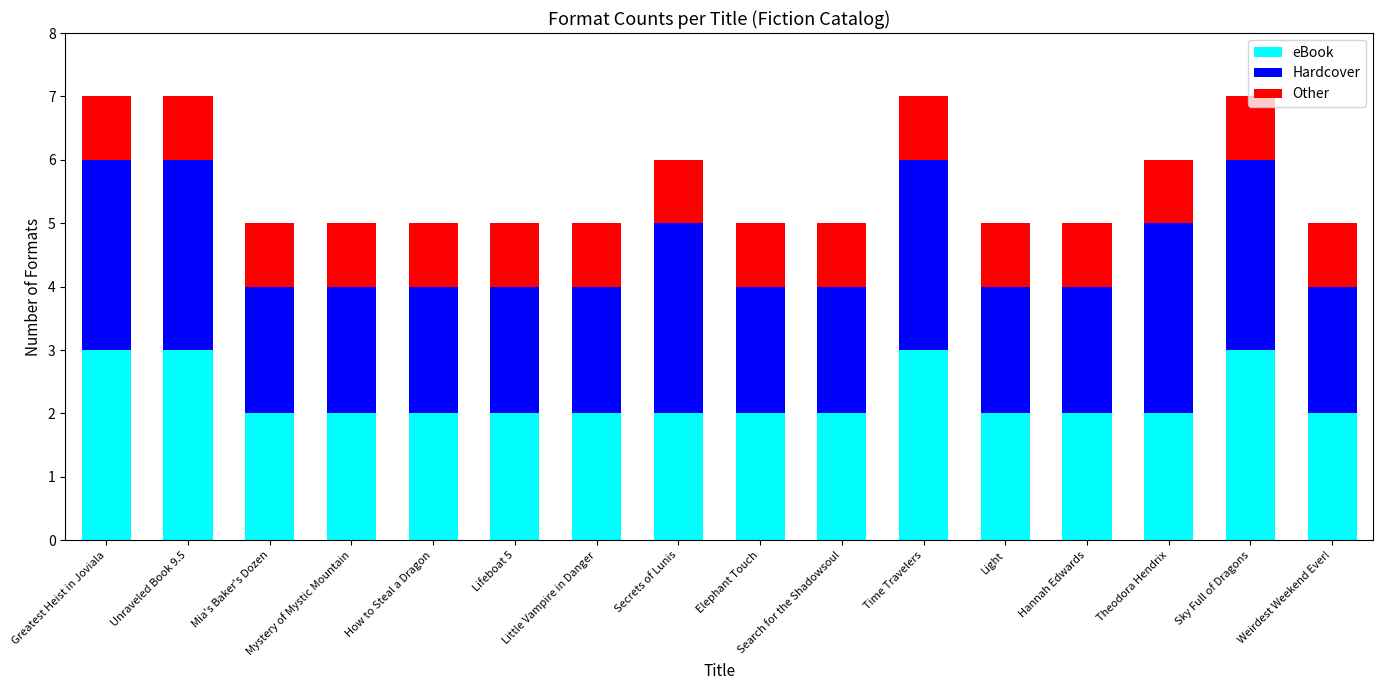

How many categories are shown in the chart?

16